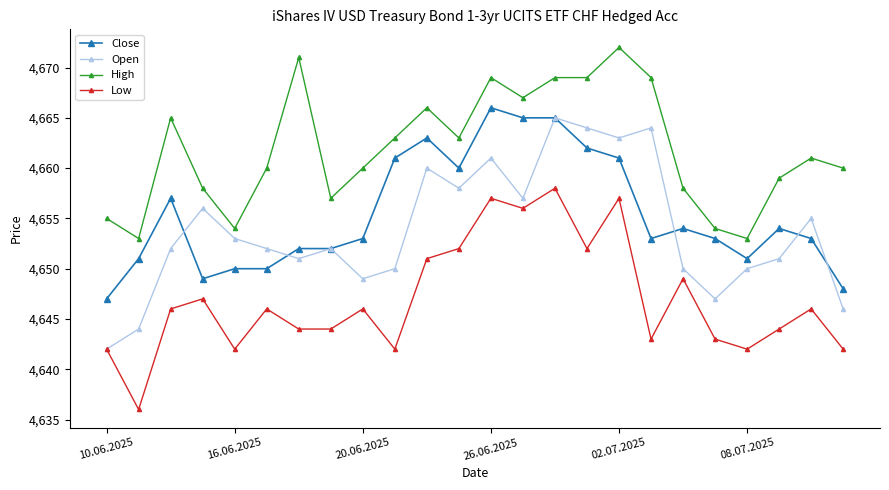

How many categories are shown in the chart?

24